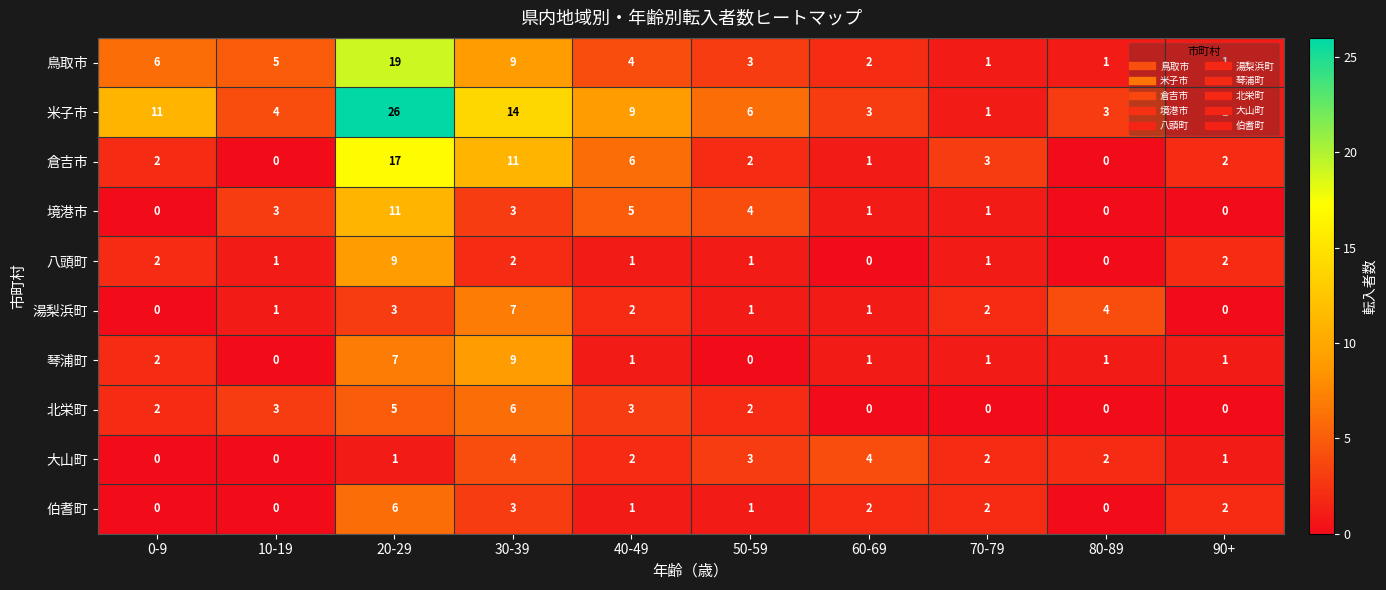

Which series has the largest total across all categories?

米子市